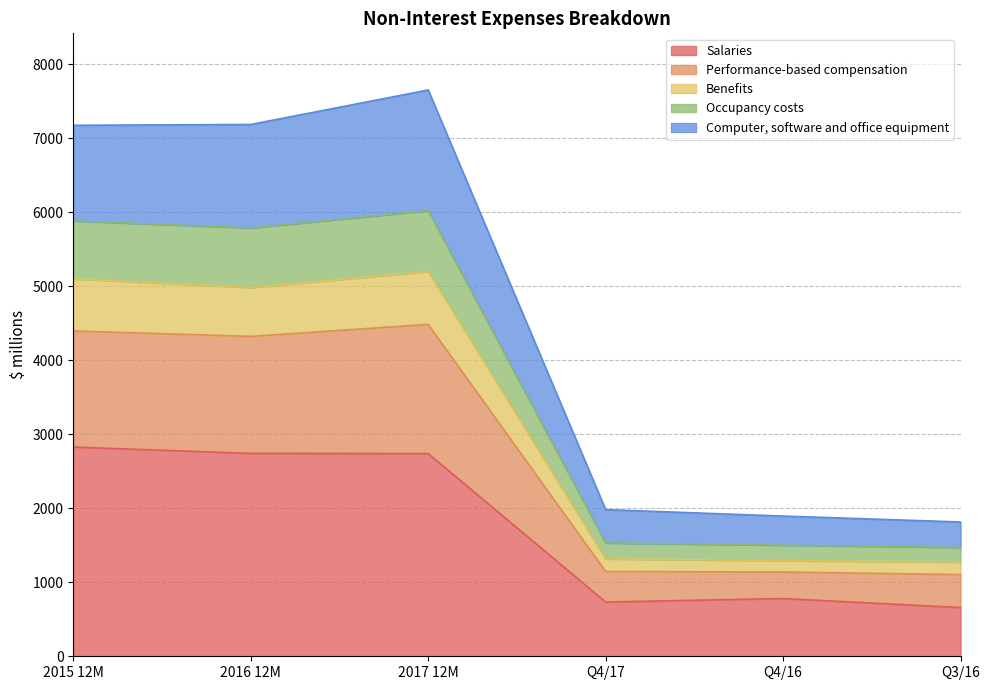

The value of Salaries at 2016 12M is 2741. True or false?

True